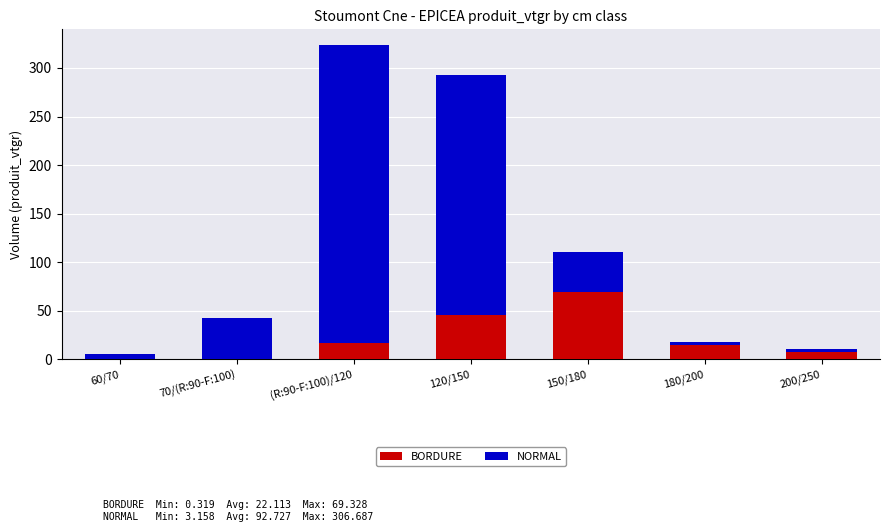

At which label does BORDURE reach its peak?

150/180